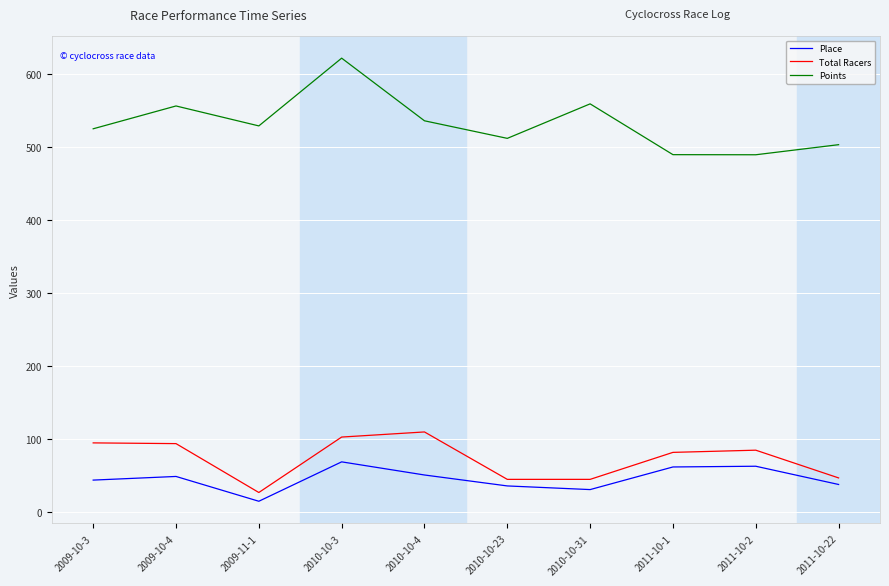

List the series in order of their peak value, lowest first.

Place, Total Racers, Points